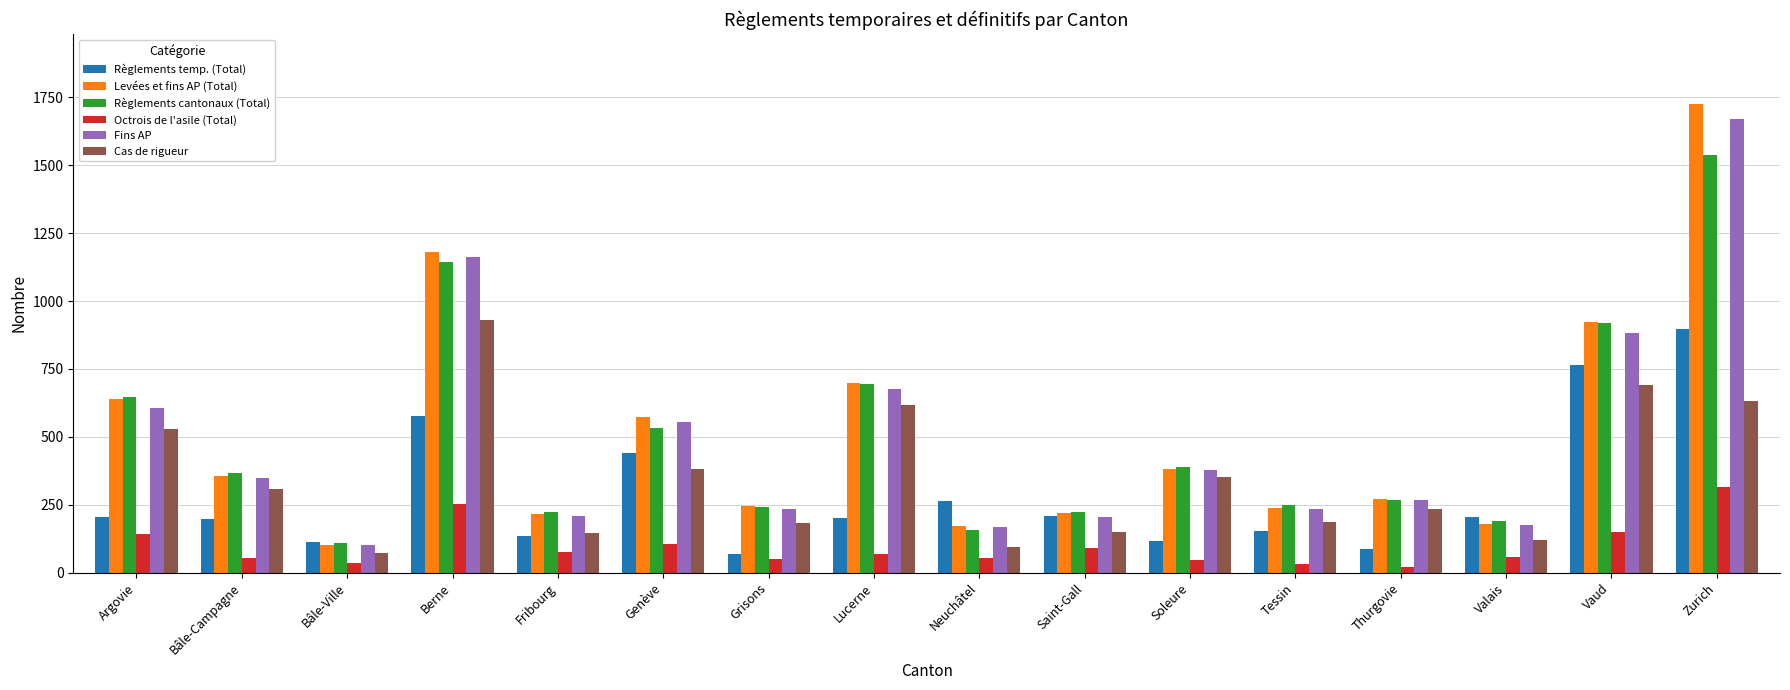

At how many categories does at least one series exceed 1409?

1